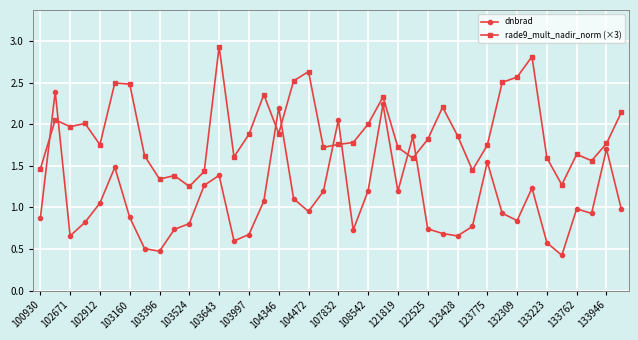

Rank the series by their average value, from lowest to highest.

dnbrad, rade9_mult_nadir_norm (×3)